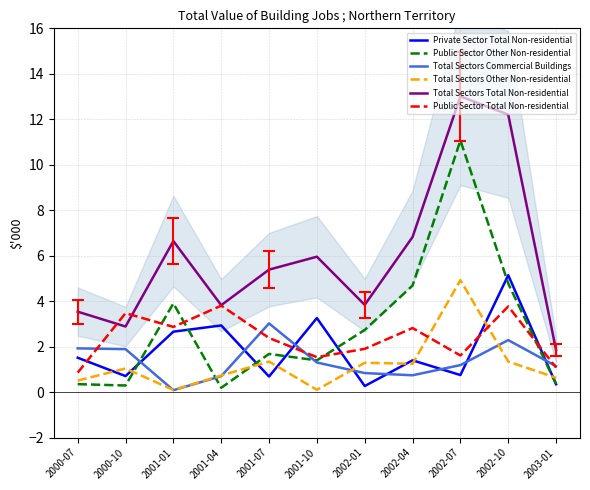

What is the smallest value displayed?

0.1